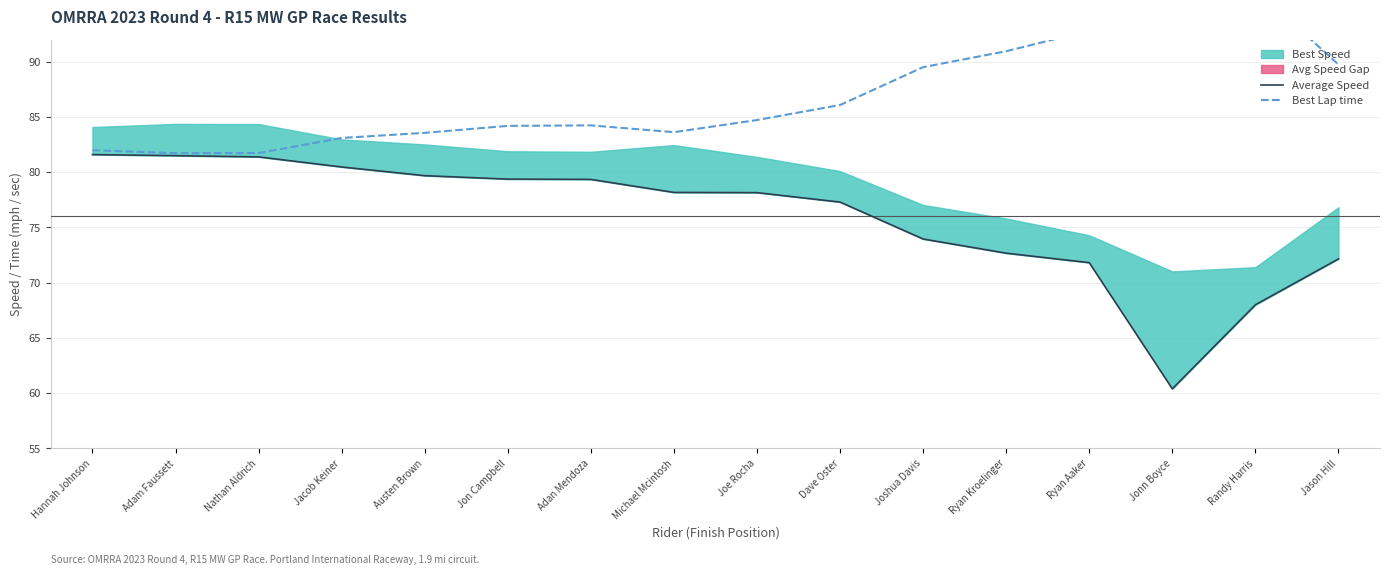

Is it true that Best Lap time equals 42.0 at Jon Campbell?

False